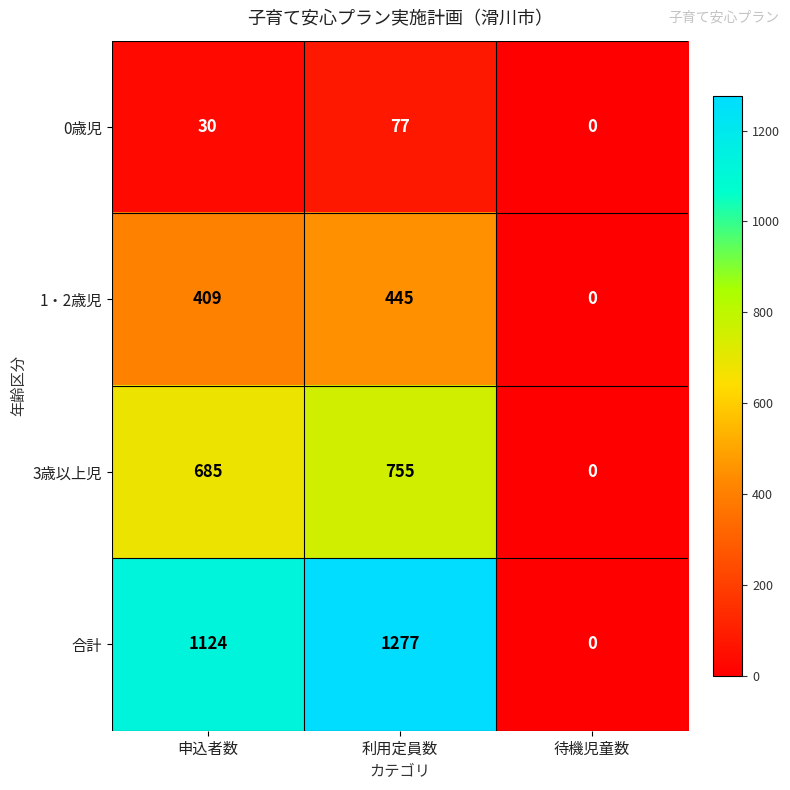

What is the sum of all 0歳児 values?

107